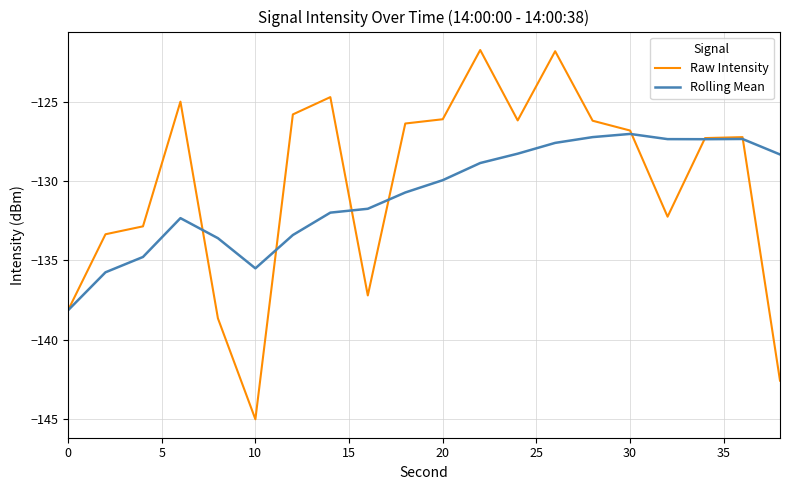

What is the lowest value of the Raw Intensity series?

-145.0